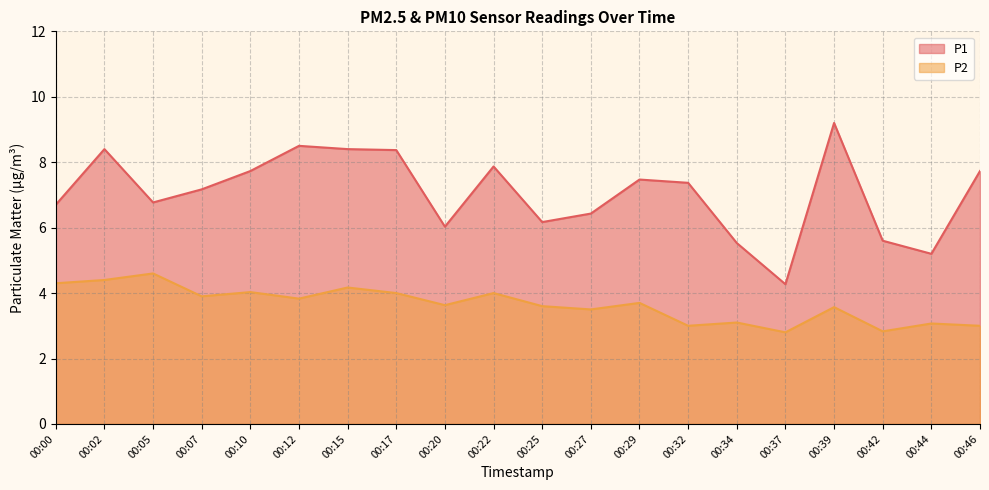

What are all the series names shown in the legend?

P1, P2